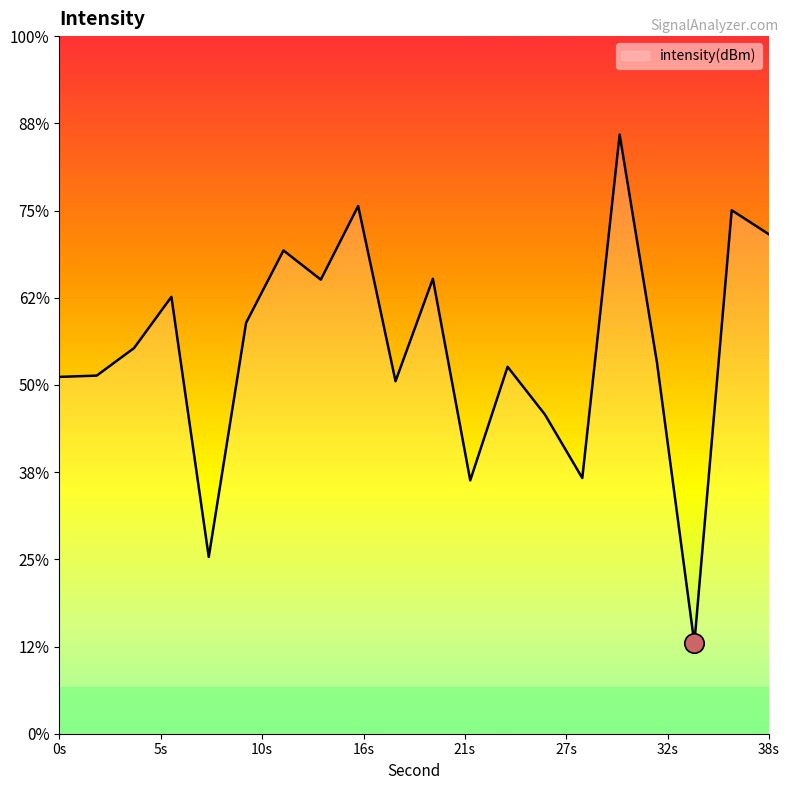

At which category does the chart reach its minimum across all series?

34